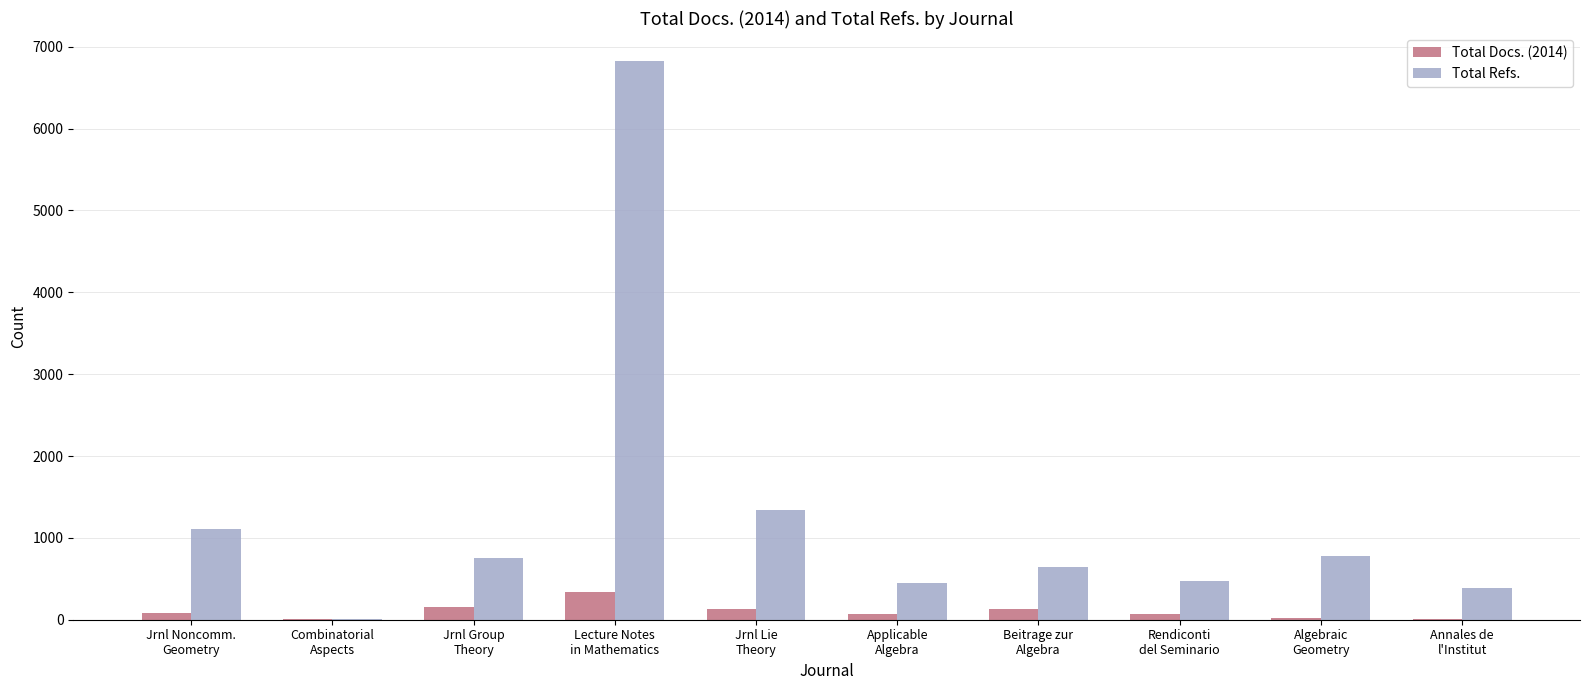

At which category is the sum across all series the highest?

Lecture Notes
in Mathematics